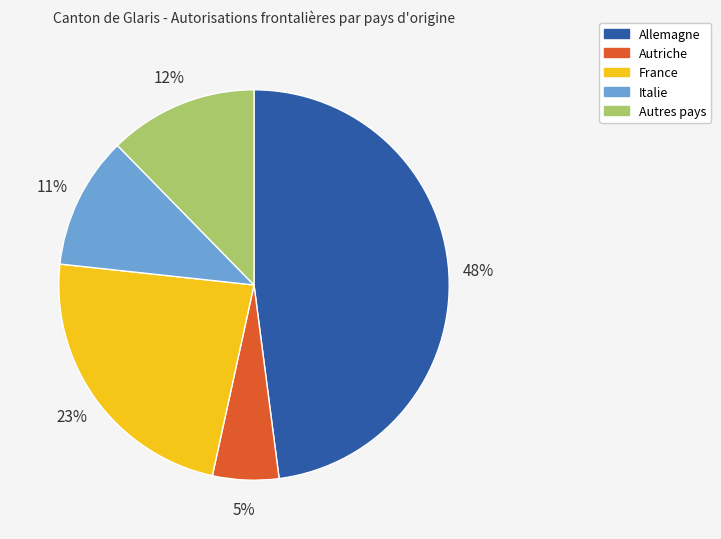

Does Allemagne account for over 50% of the chart?

No